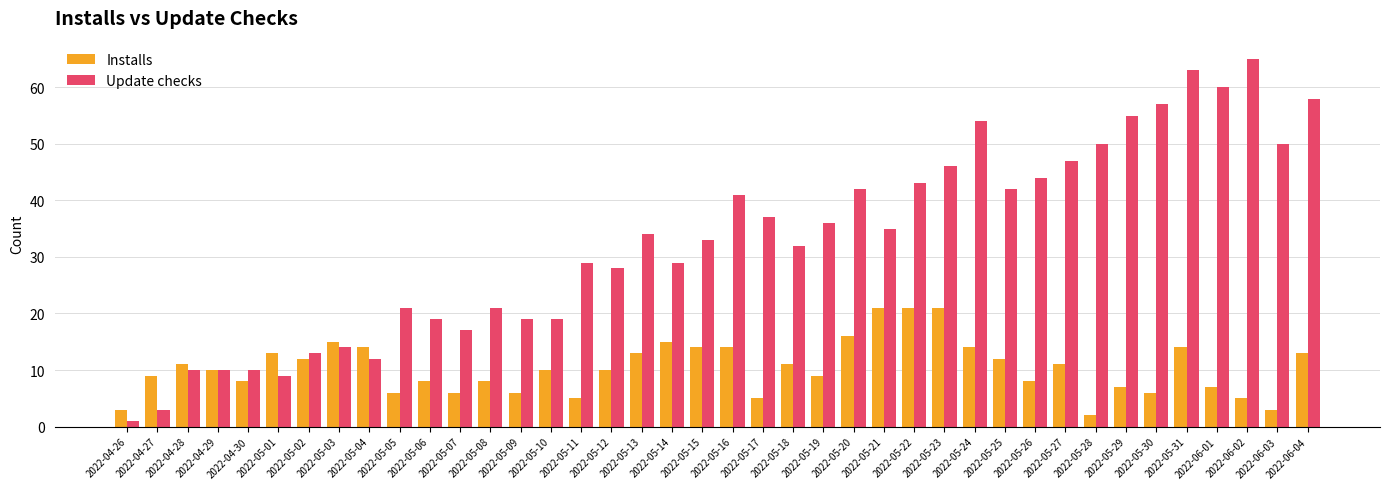

What is the greatest value displayed?

65